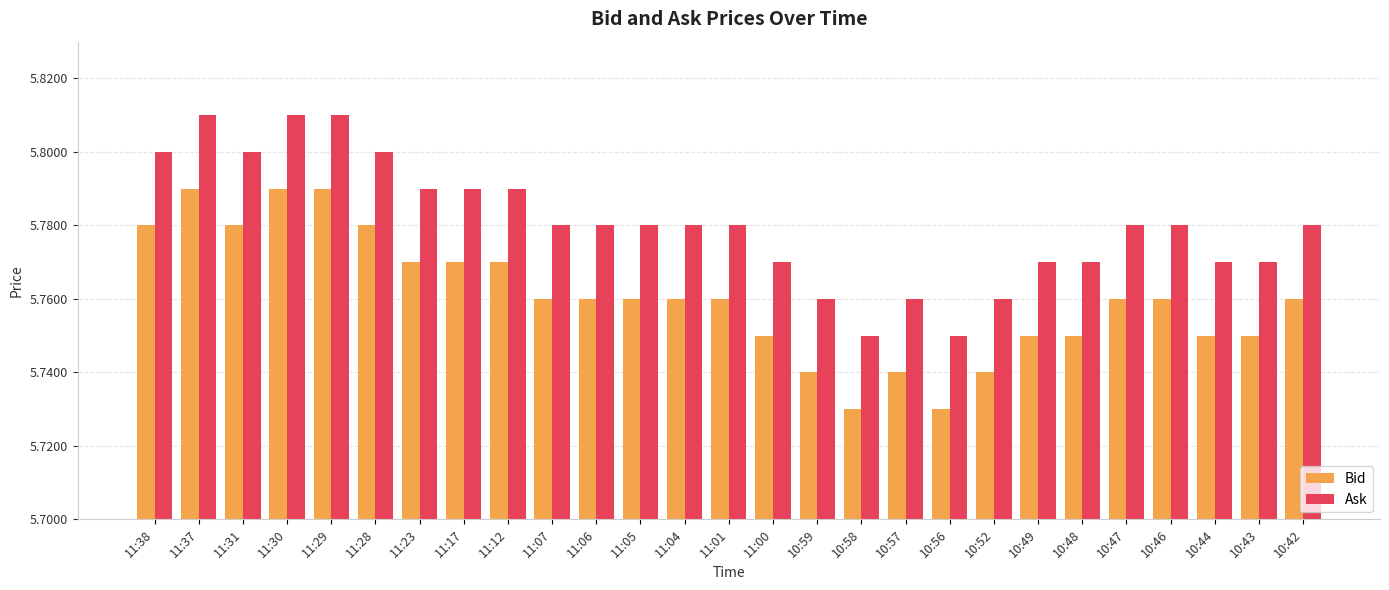

What is the sum of the Bid values at 11:07 and 11:28?

11.5